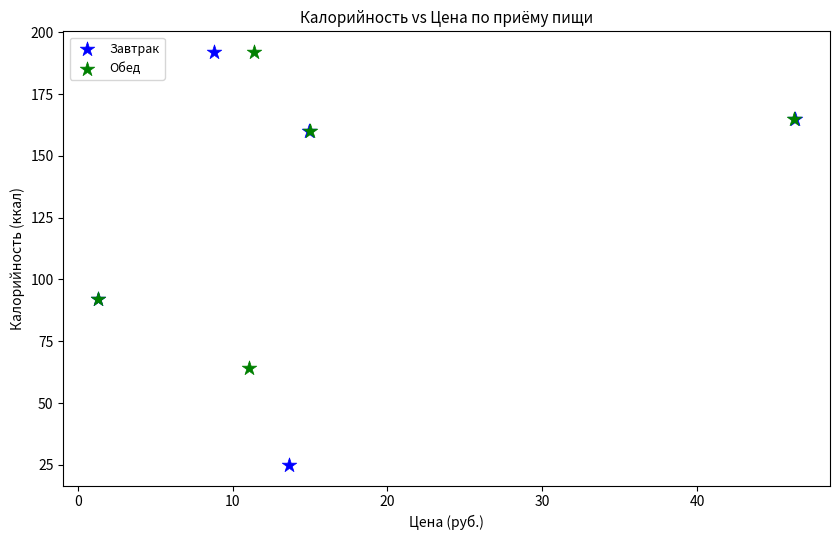

Which series contains the lowest Y value?

Завтрак